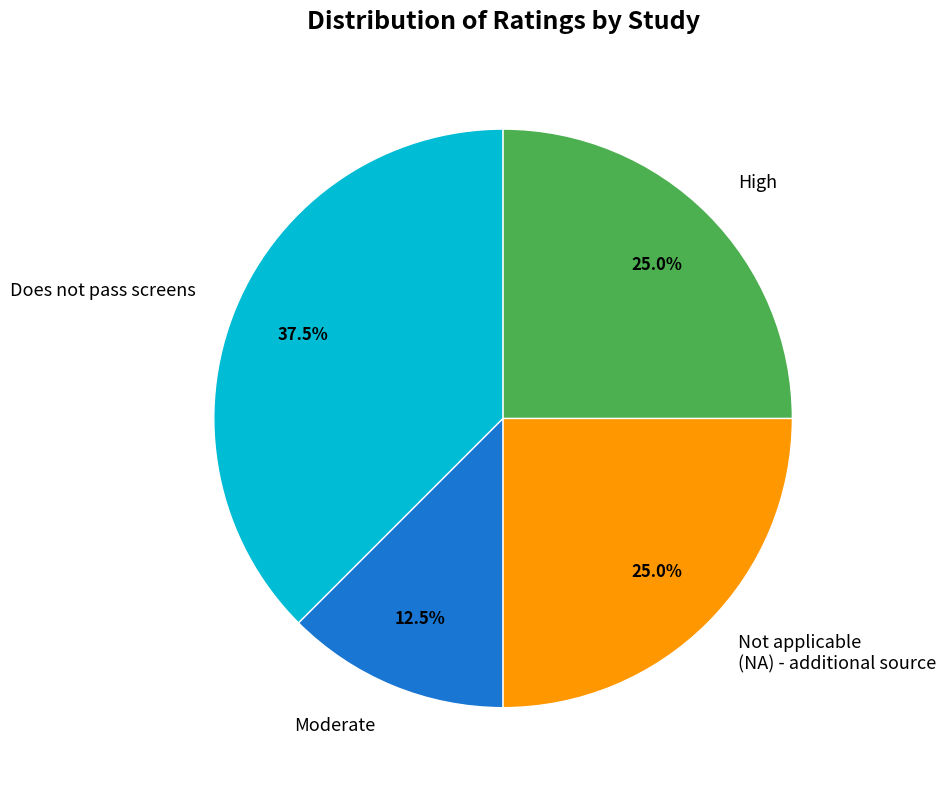

What is the ratio of the value at Not applicable (NA) - additional source to the value at Moderate?

2.0